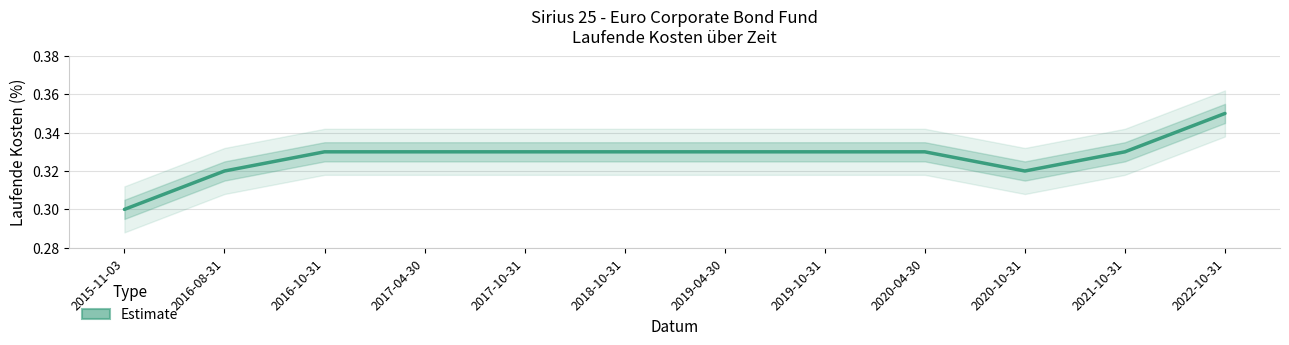

True or false: the data shows 0.5 at 2017-10-31.

False